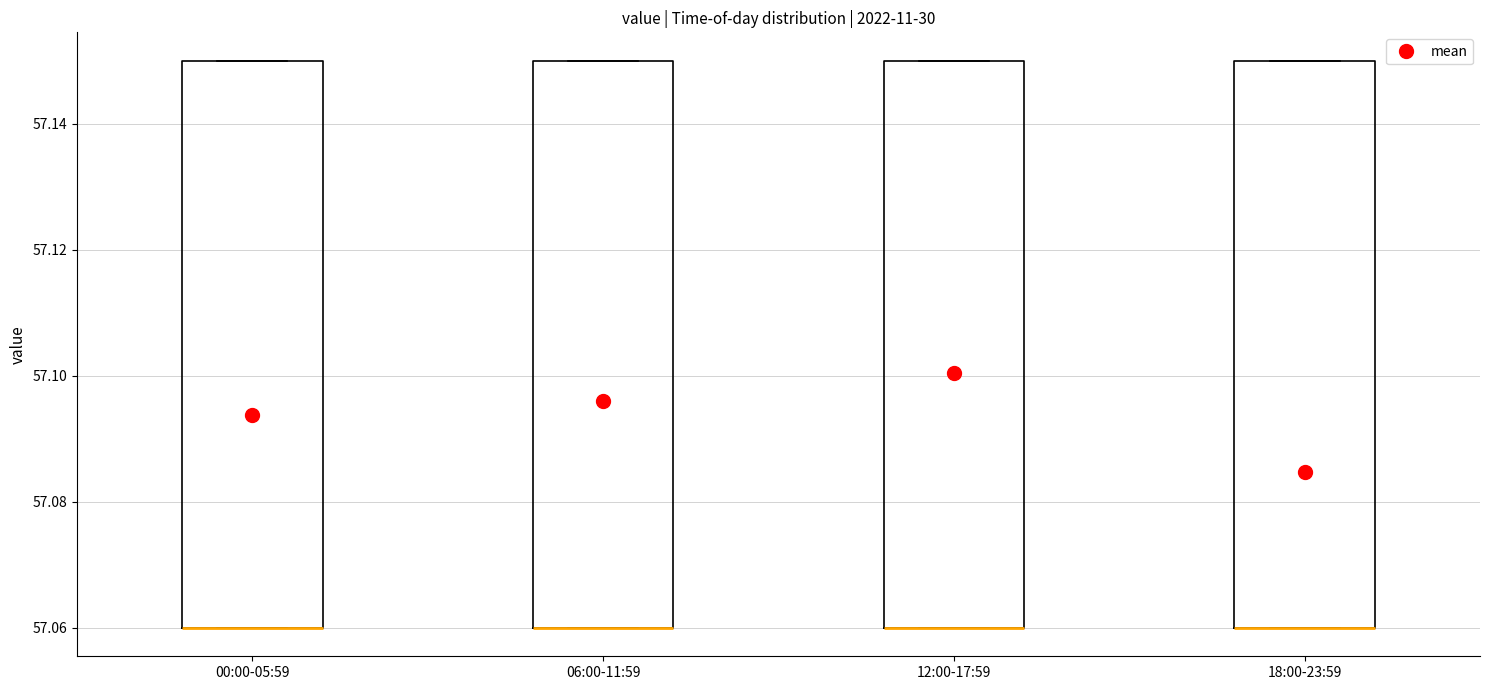

Where is the upper edge of the box for 18:00-23:59 on the y-axis? The values are not printed on the chart, so give them approximately, as read against the axis.

57.15